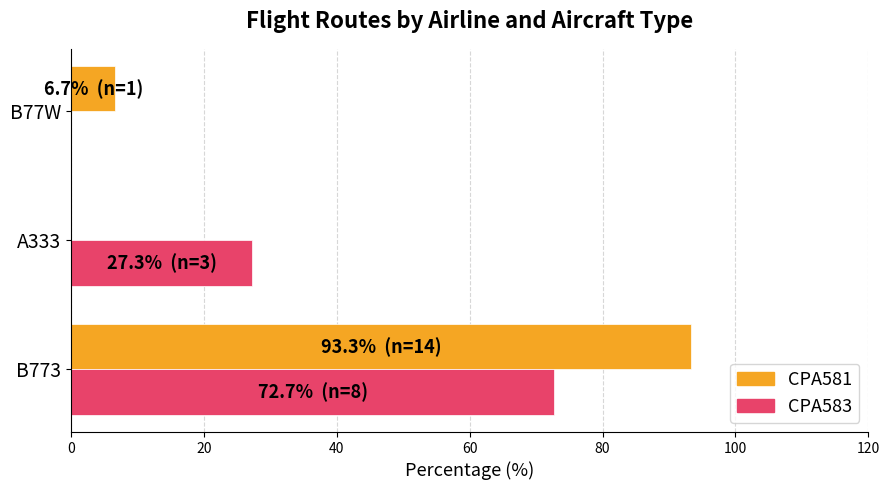

What are all the series names shown in the legend?

CPA581, CPA583